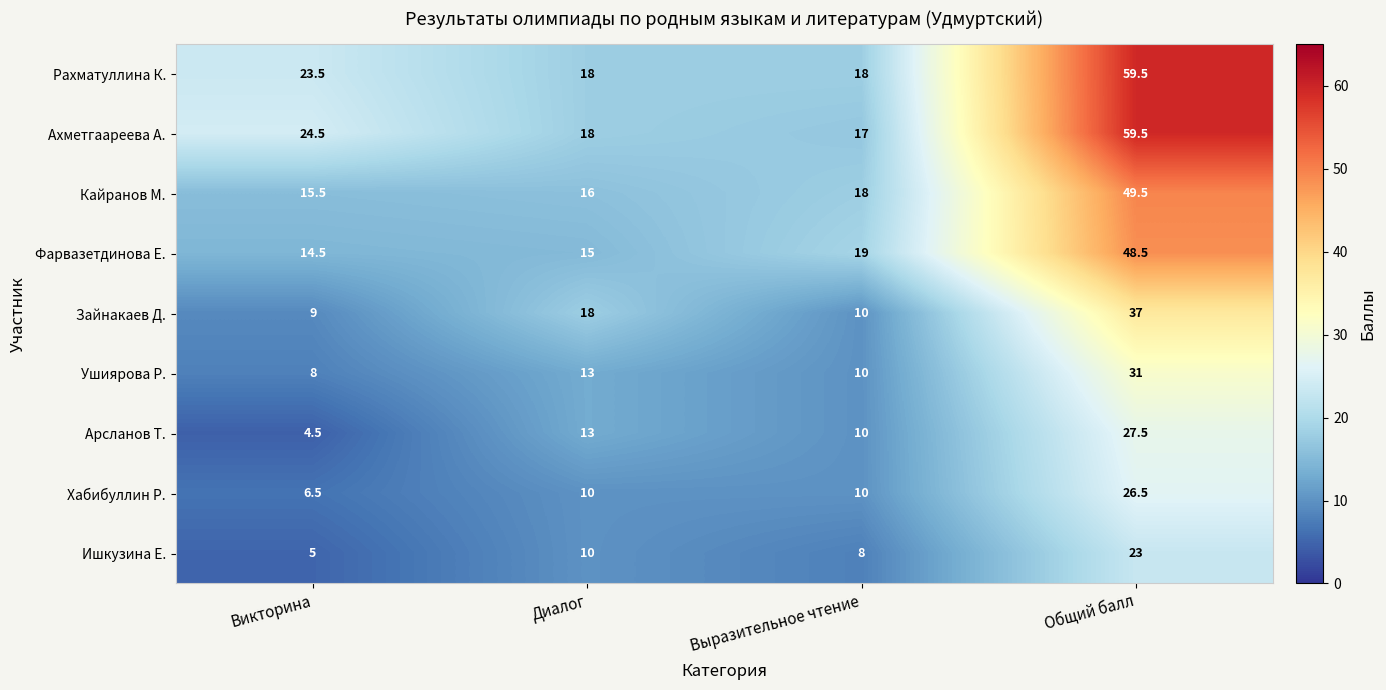

At which label does Рахматуллина К. first exceed 23?

Викторина